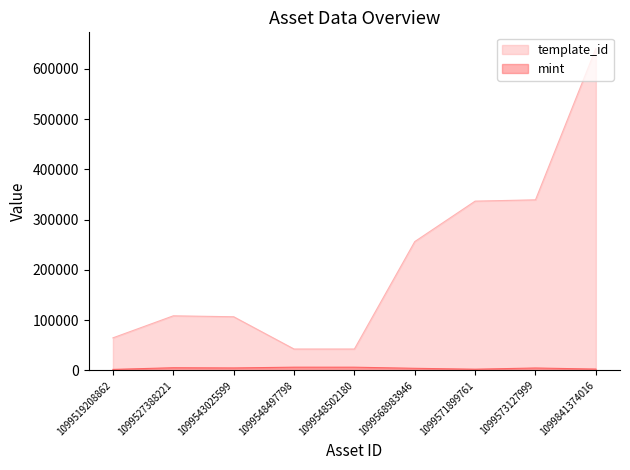

Reading left to right, extract all data points from this chart.

template_id: 64660	108484	106640	42421	42420	256179	336643	339228	640424
mint: 1878	5223	4828	6316	6292	4088	2308	4693	2563